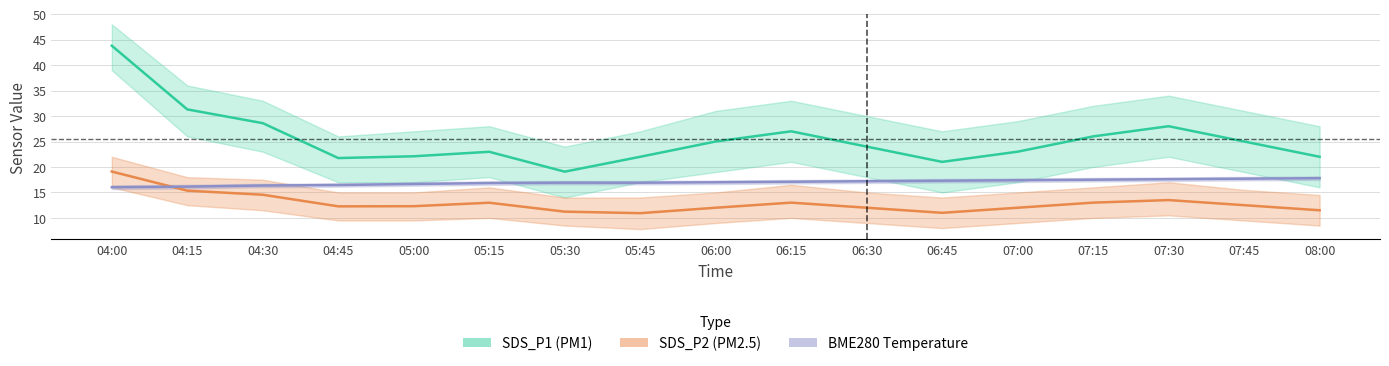

Where is the first local maximum for SDS_P2 center?

05:15